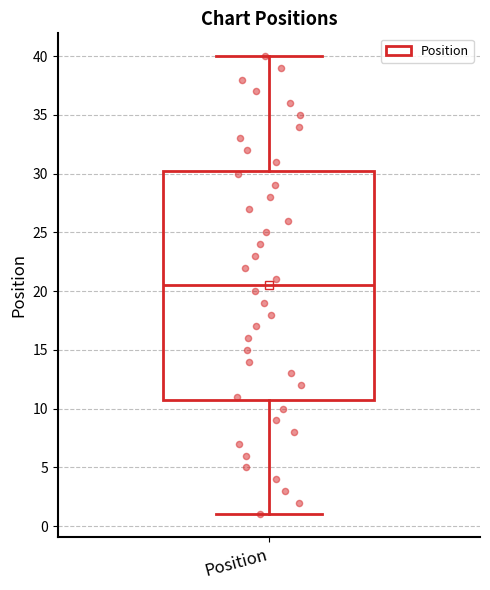

Read this box plot against the y-axis: the position of the median line, the range covered by the box, and the ends of both whiskers. The values are not printed on the chart, so give them approximately, as read against the axis.

median 20.5, box 11.0 to 30.5, whiskers 1.0 to 40.0